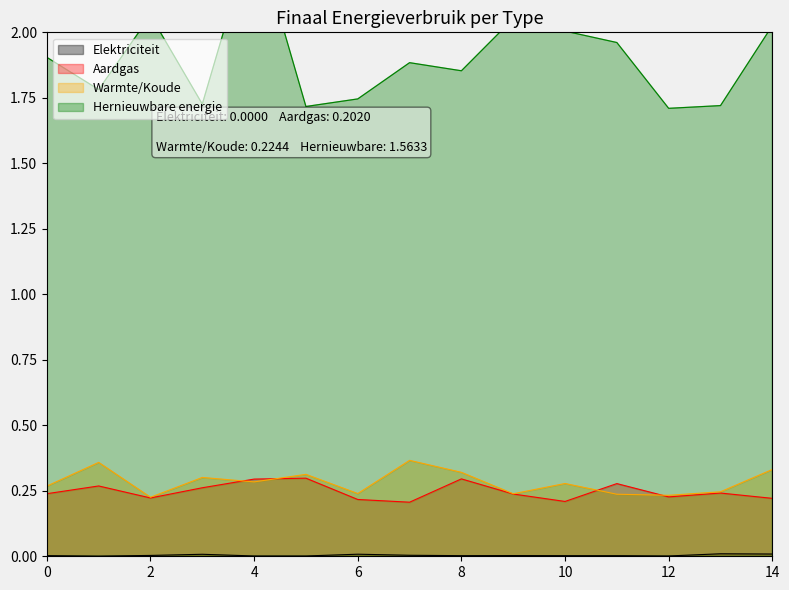

How many lines are shown in the chart?

4